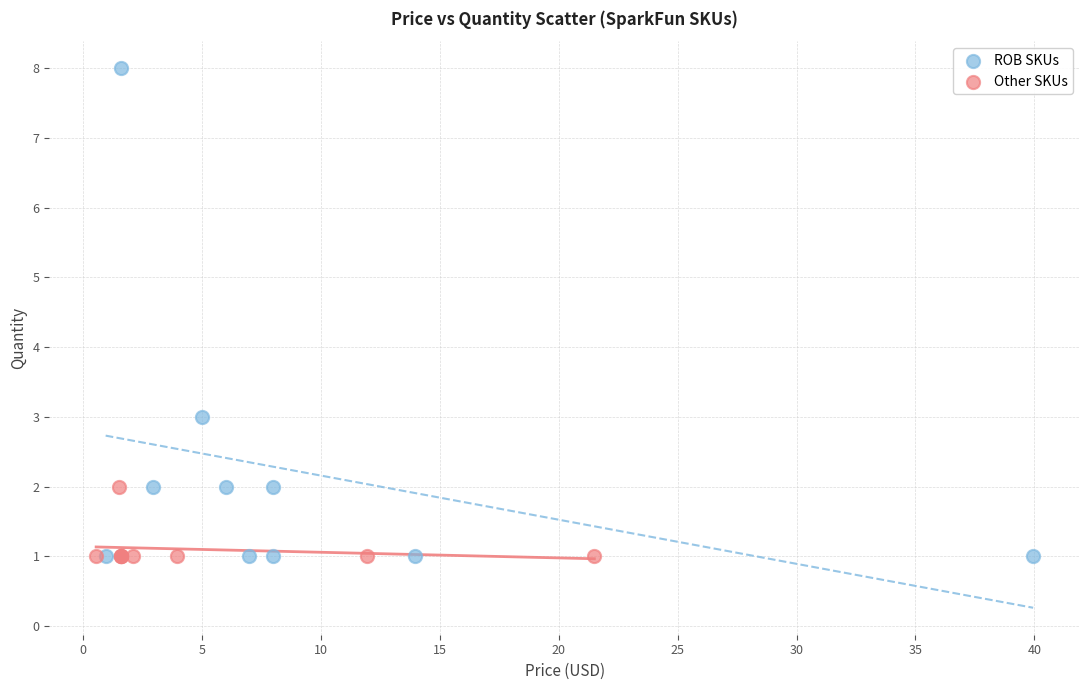

Which series reaches the maximum Y coordinate?

ROB SKUs